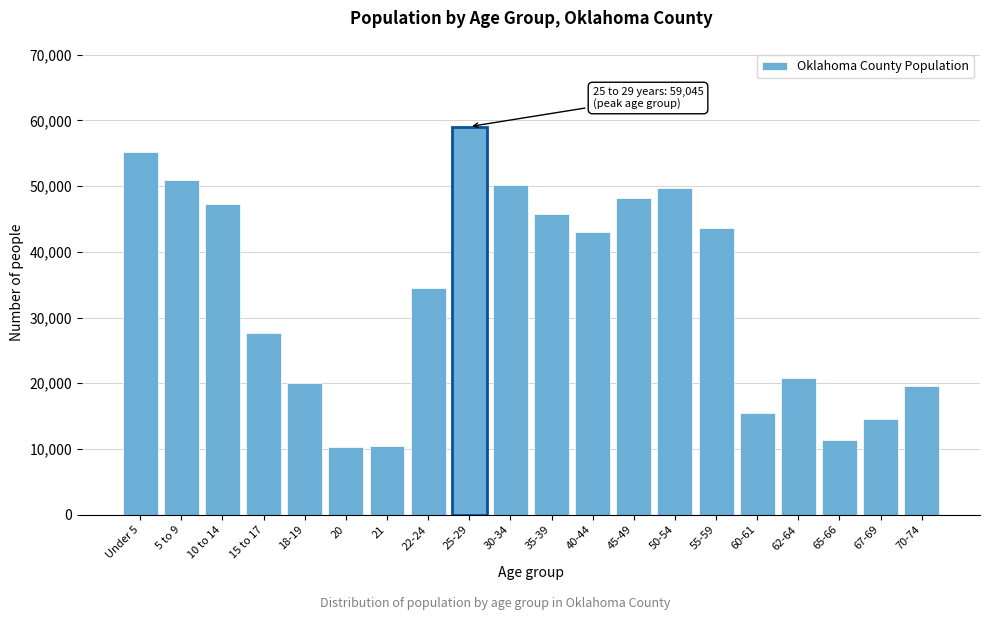

What is the sum of all values?

677812